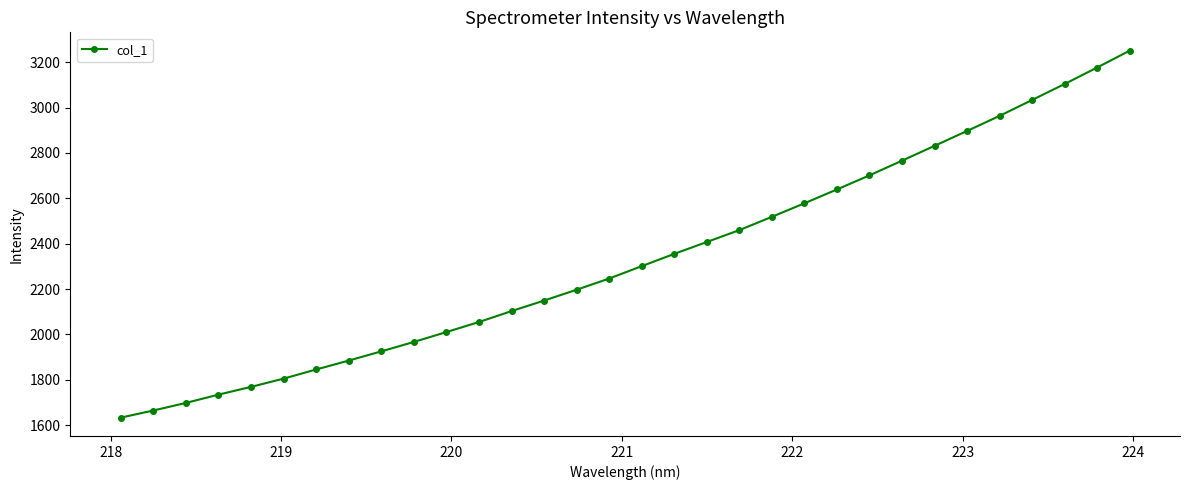

Does the chart have visible grid lines?

No